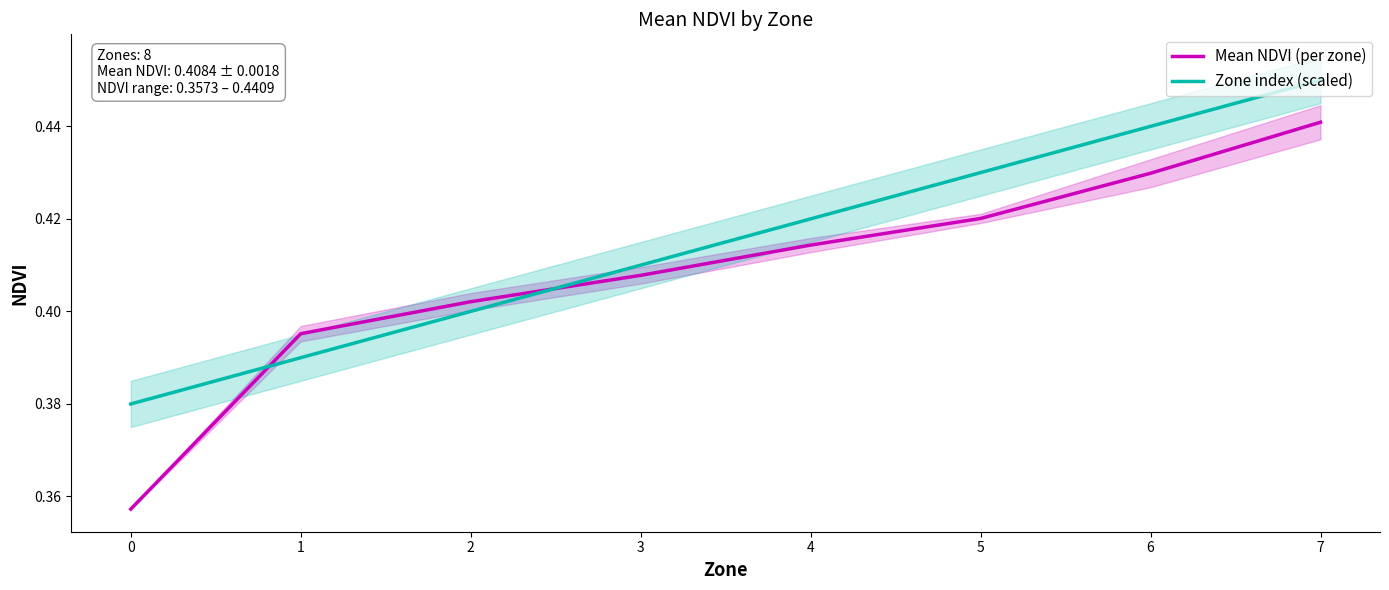

Is the value of Zone index (scaled) at 3 greater than the value of Mean NDVI (per zone) at 2?

Yes